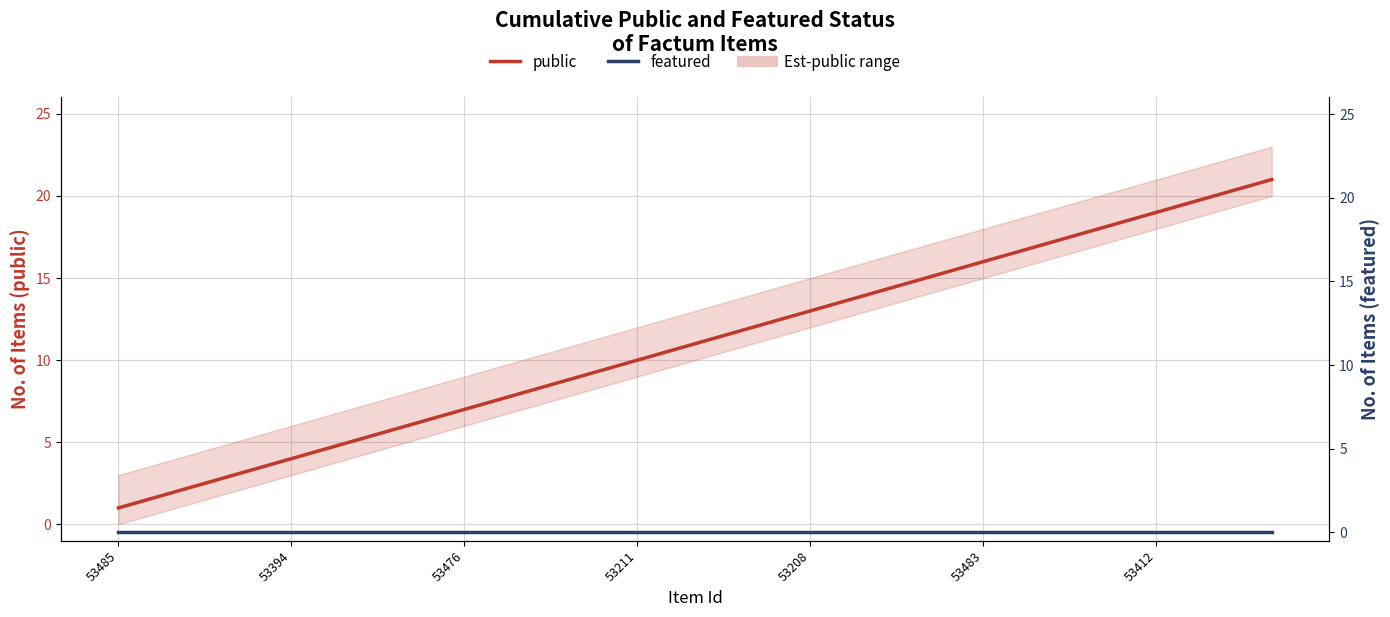

Is the value of featured at 18 greater than the value of public at 7?

No